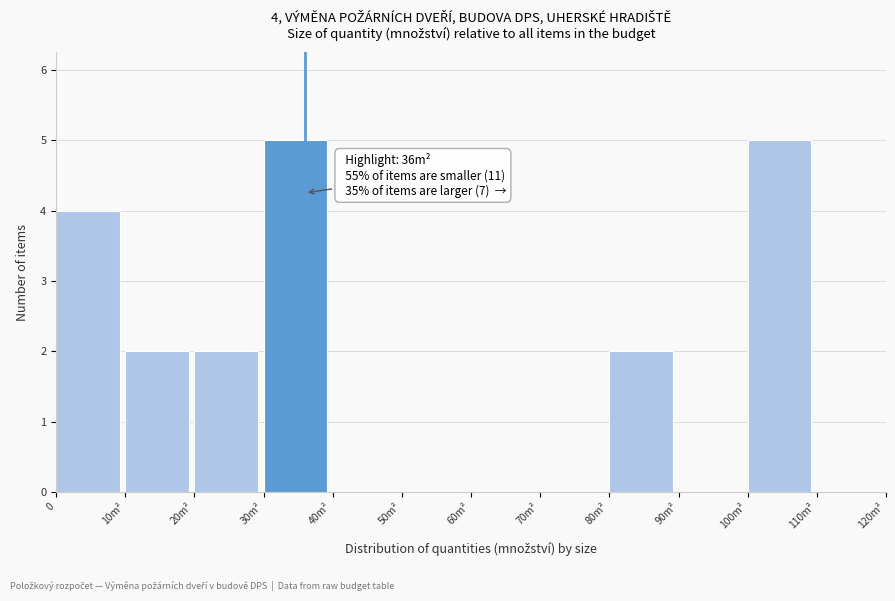

Reading left to right, list all the values displayed in this chart.

0=4	10m²=2	20m²=2	30m²=5	40m²=0	50m²=0	60m²=0	70m²=0	80m²=2	90m²=0	100m²=5	110m²=0